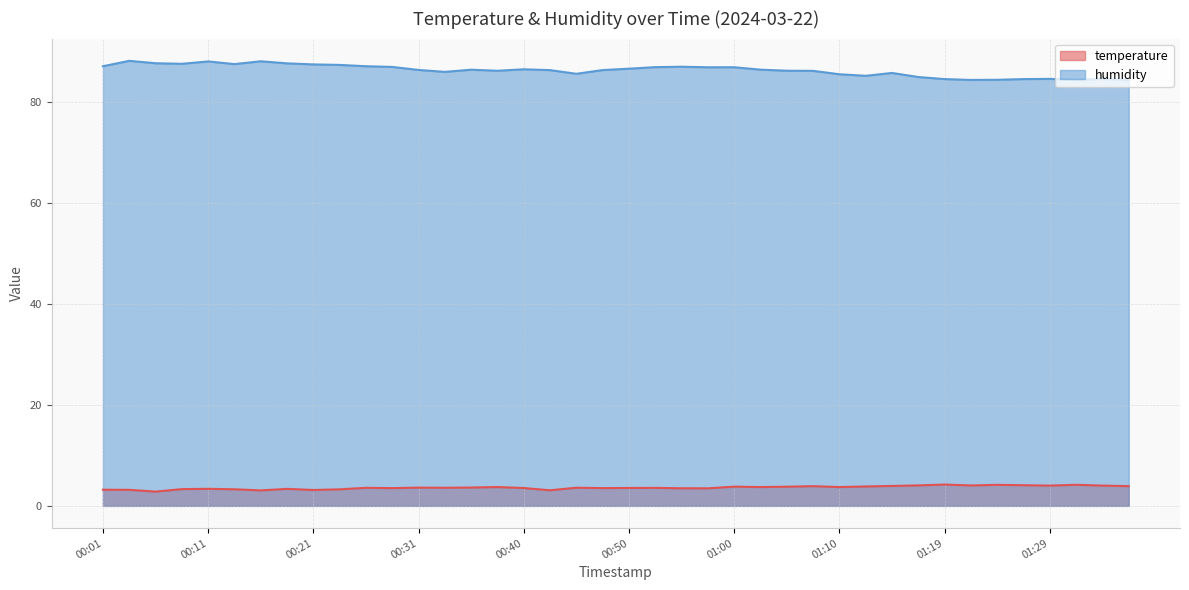

List the series in order of their overall mean, lowest first.

temperature, humidity